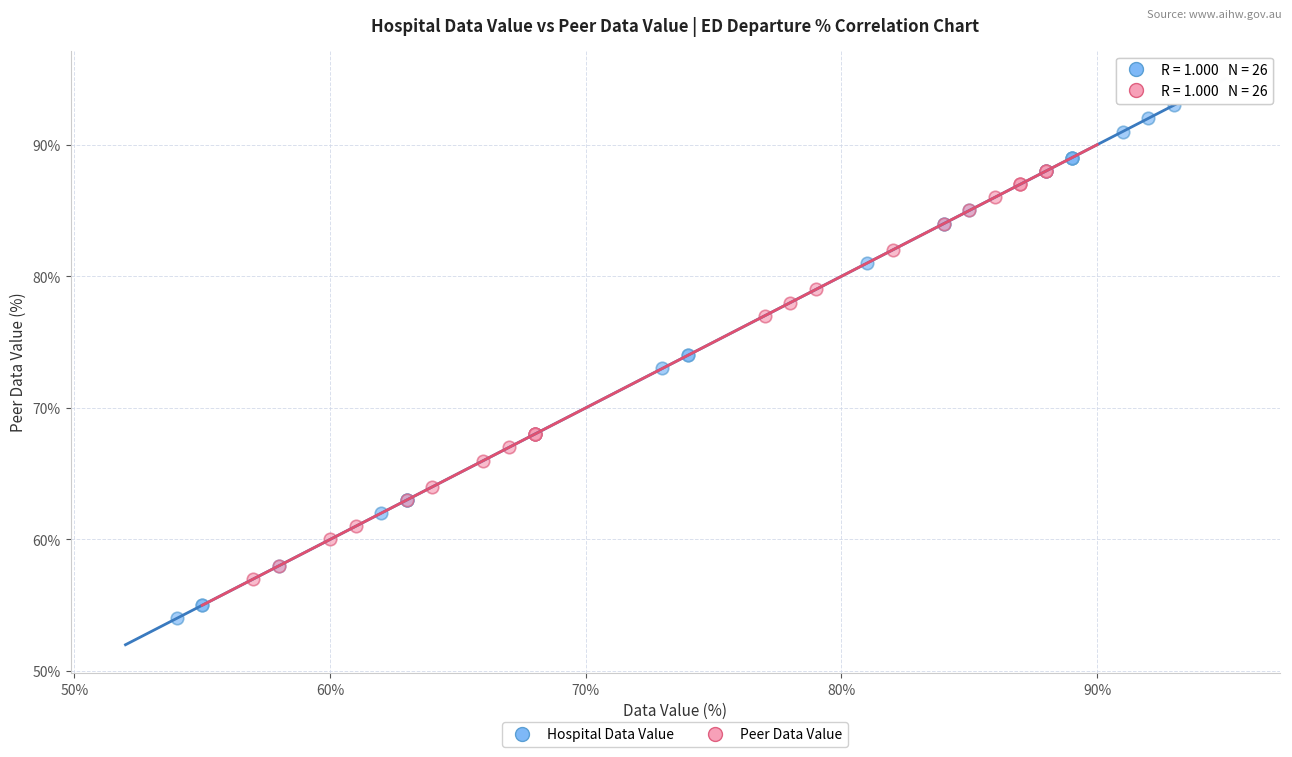

Which series has the largest Y range (max minus min)?

Hospital Data Value